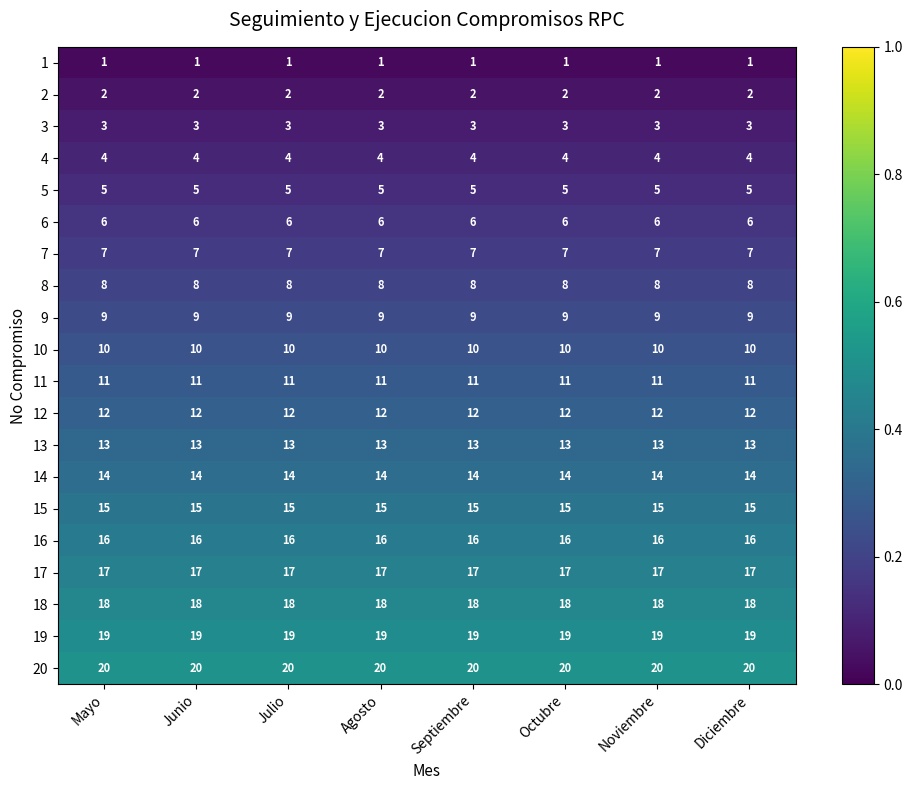

The 1 series shows 0 at Diciembre. True or false?

False